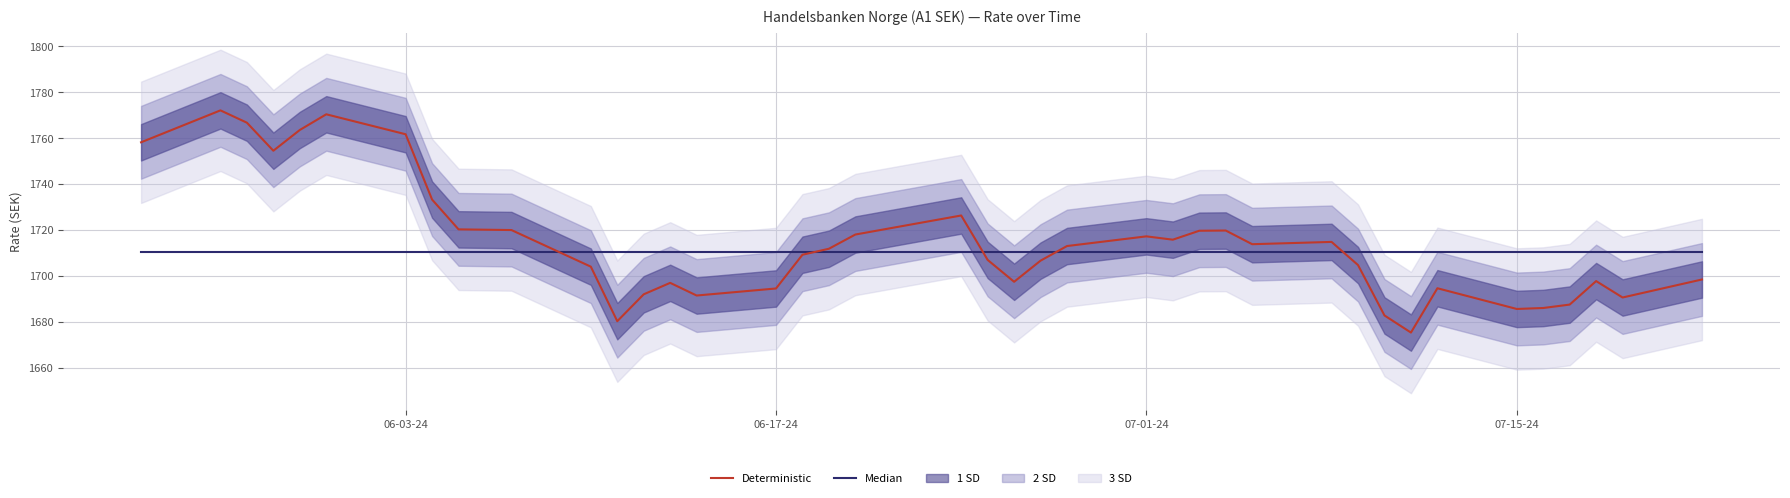

Rank the series by their maximum value, from lowest to highest.

Median, Deterministic